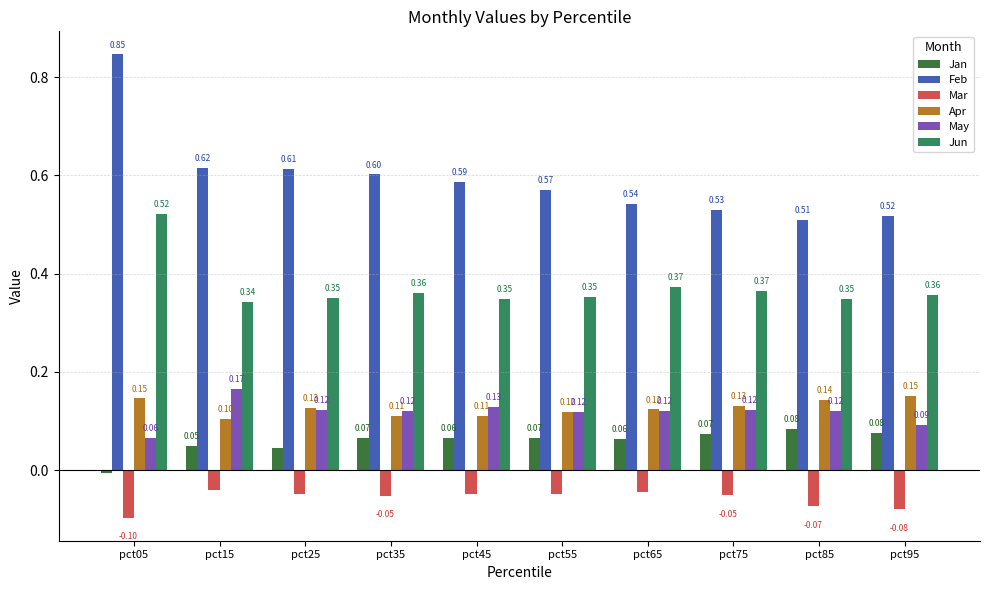

Is the value of Mar at pct35 greater than the value of Jun at pct45?

No